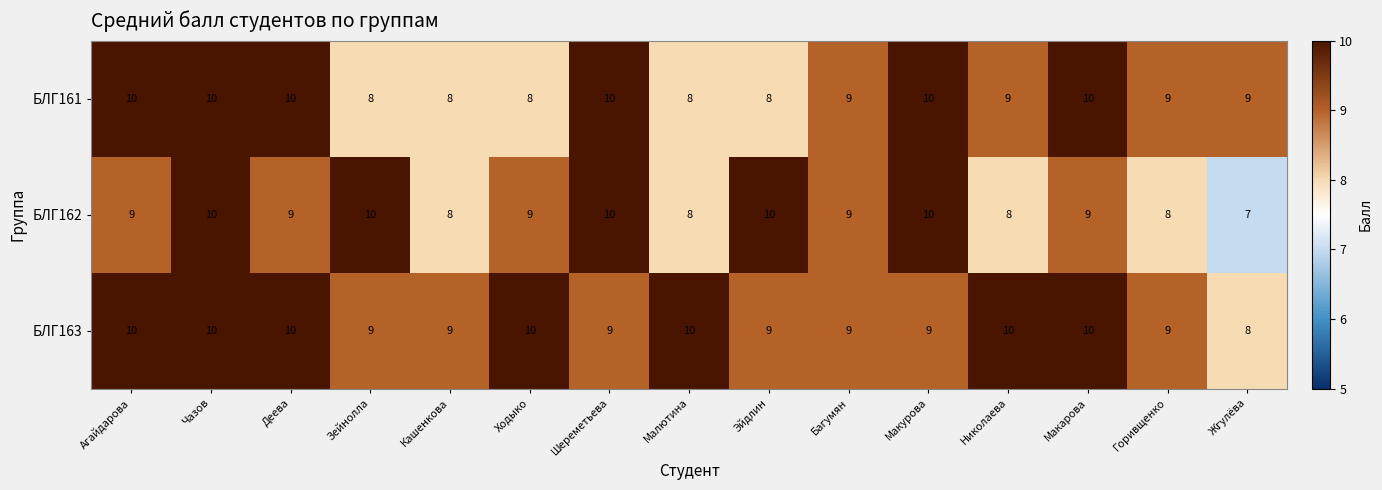

Which series has the widest spread of values?

БЛГ162